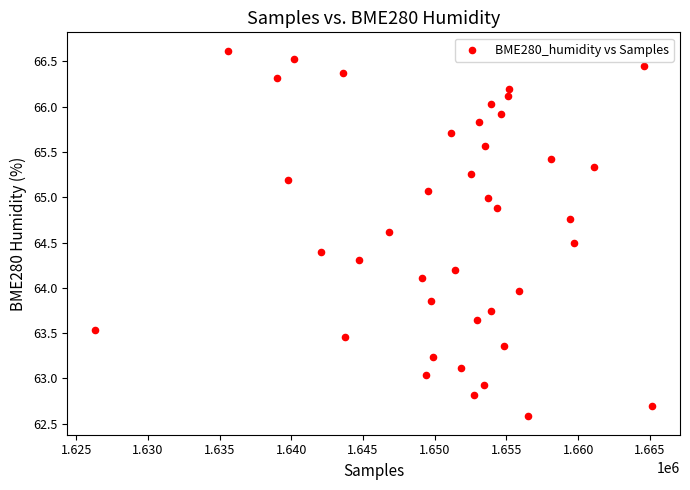

What is the range of X values (max minus min)?

38858.0